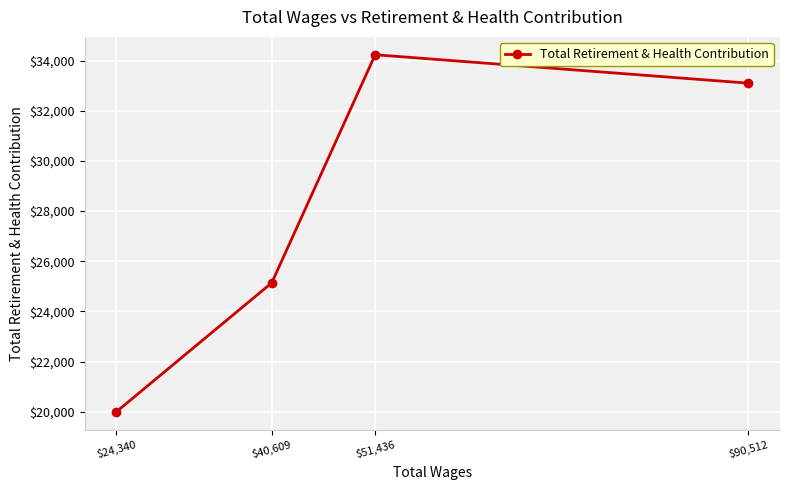

At which label is the value closest to 27116?

$40,609